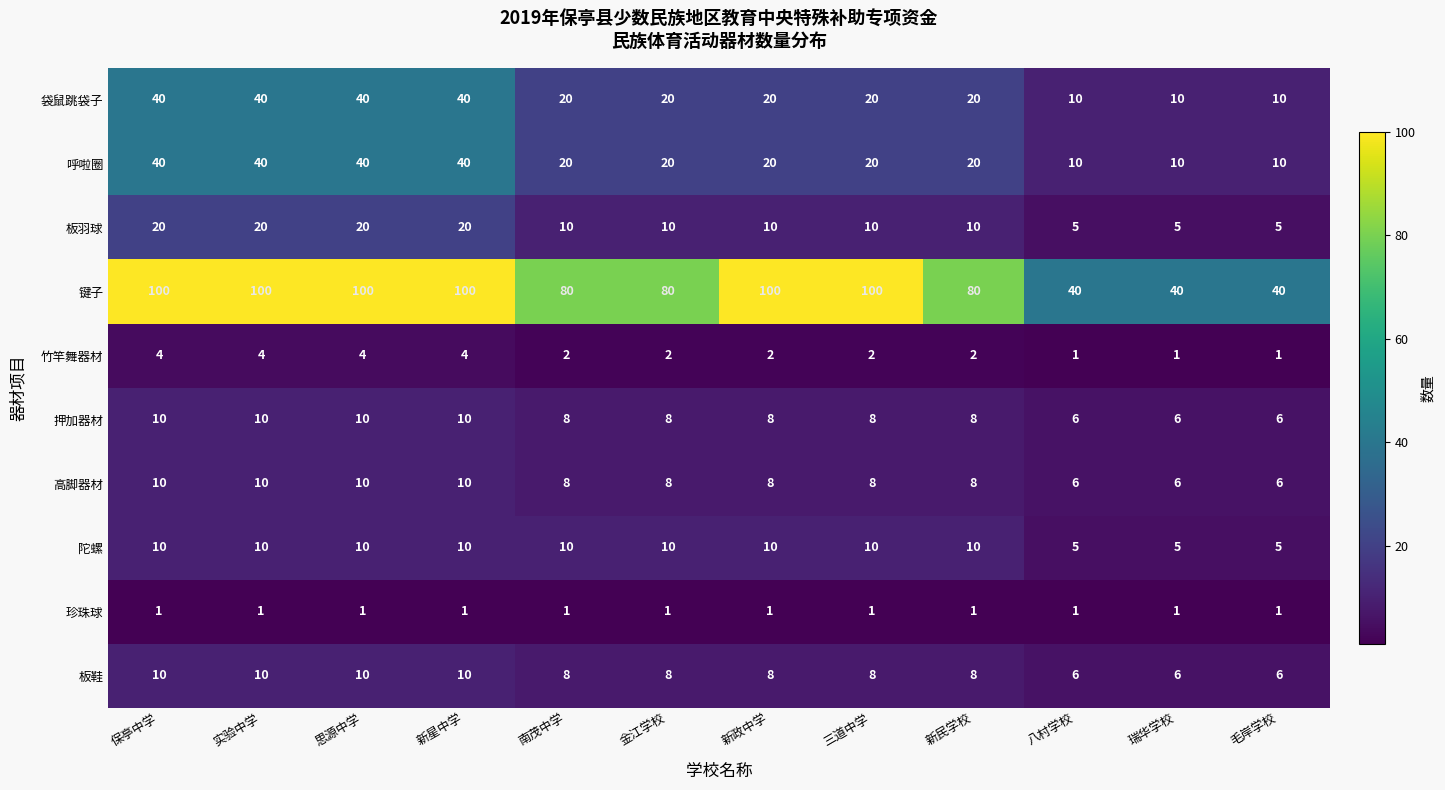

What is the spread (max minus min) of values at 金江学校?

79